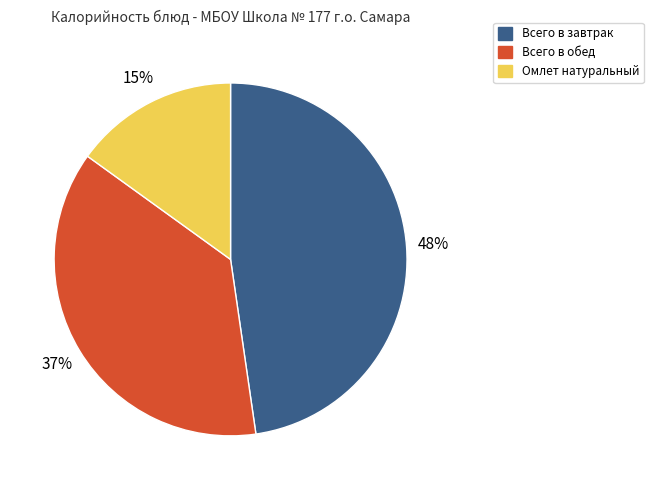

True or false: Всего в обед accounts for 37% of the total.

True